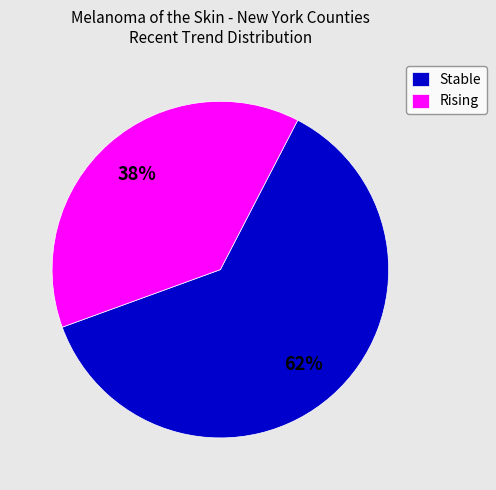

Which slice is the smallest?

Rising